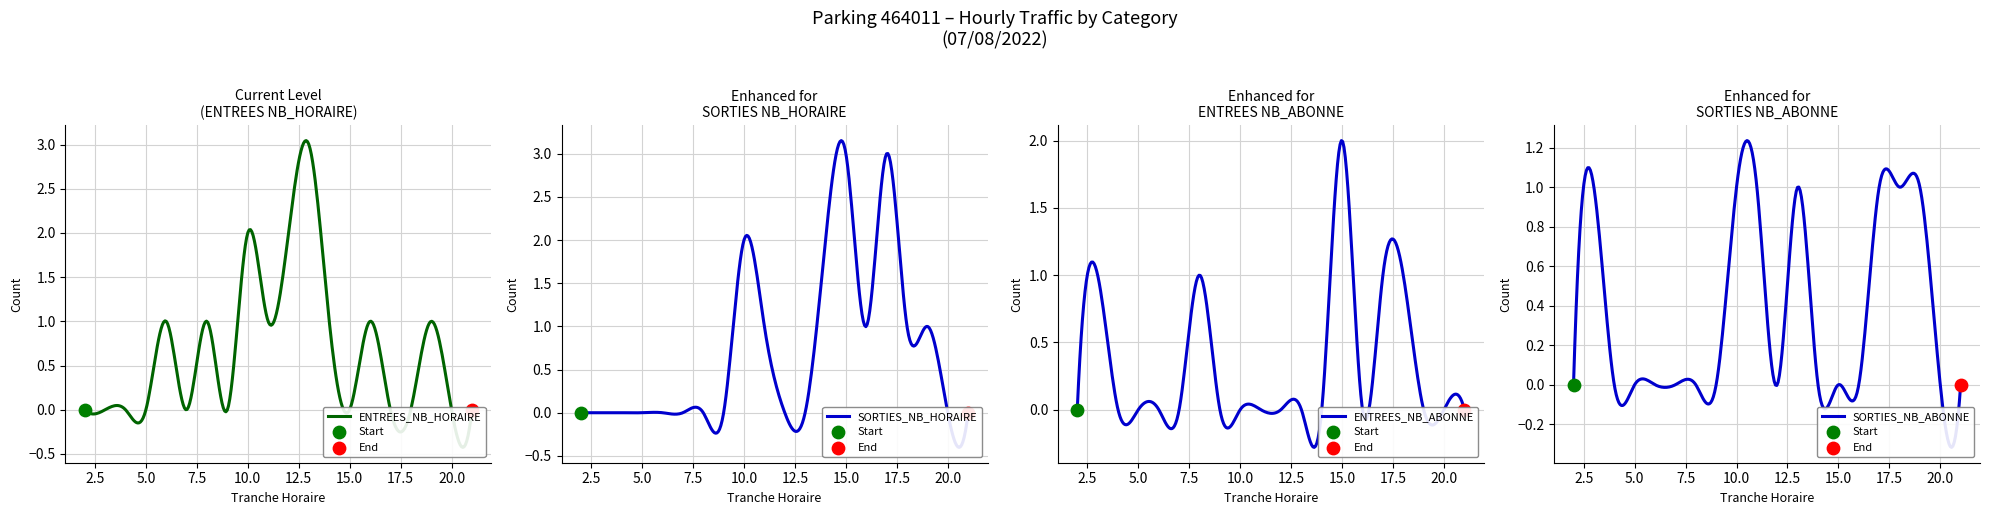

Which series has the largest total across all categories?

SORTIES_NB_HORAIRE